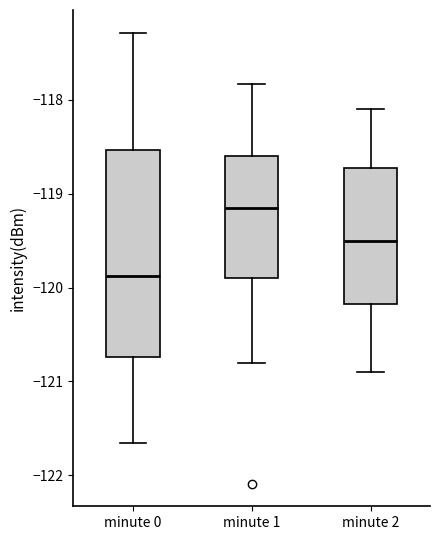

Reading left to right, read every box against the y-axis: the position of its median line, the range the box covers, and the ends of its whiskers. The values are not printed on the chart, so give them approximately, as read against the axis.

minute 0: median -119.9, box -120.7 to -118.5, whiskers -121.7 to -117.3
minute 1: median -119.1, box -119.9 to -118.6, whiskers -120.8 to -117.8
minute 2: median -119.5, box -120.2 to -118.7, whiskers -120.9 to -118.1